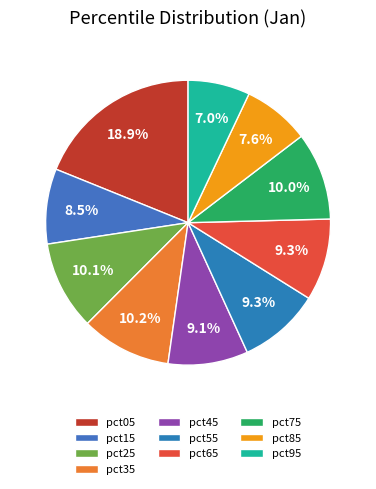

Between pct95 and pct45, which is larger?

pct45